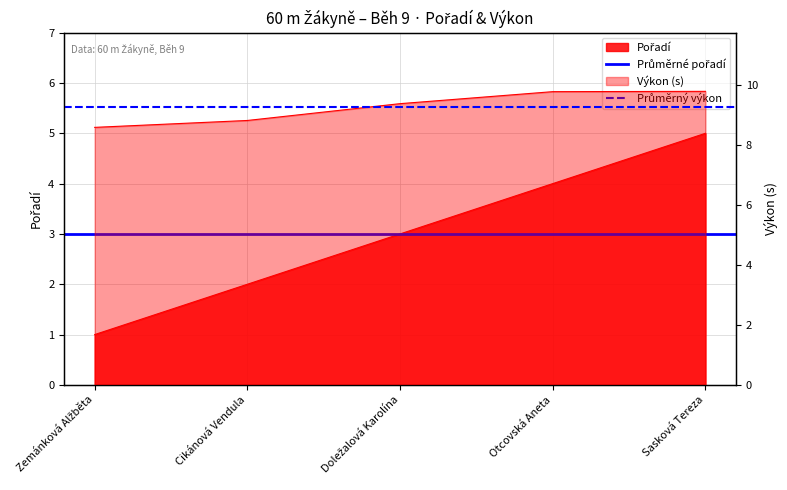

What is the lowest value of the Průměrný výkon series?

9.3